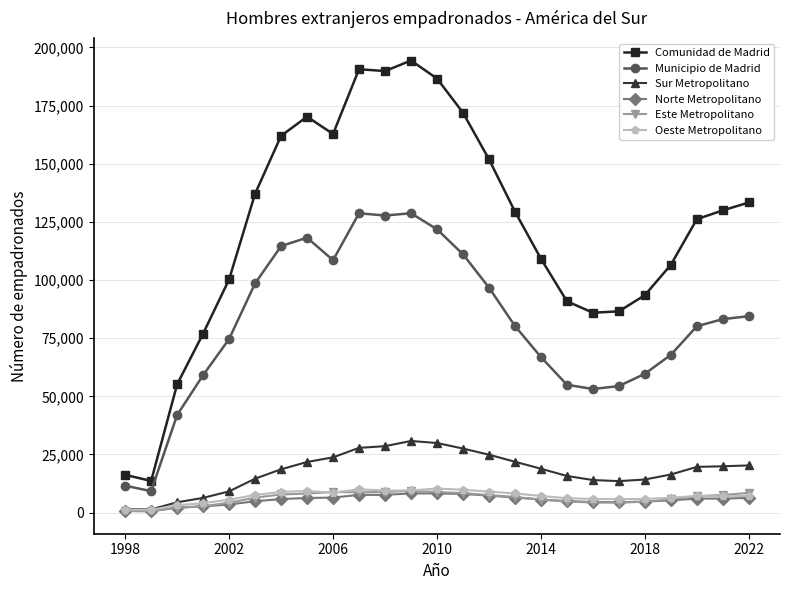

Which series has the largest range (max minus min)?

Comunidad de Madrid